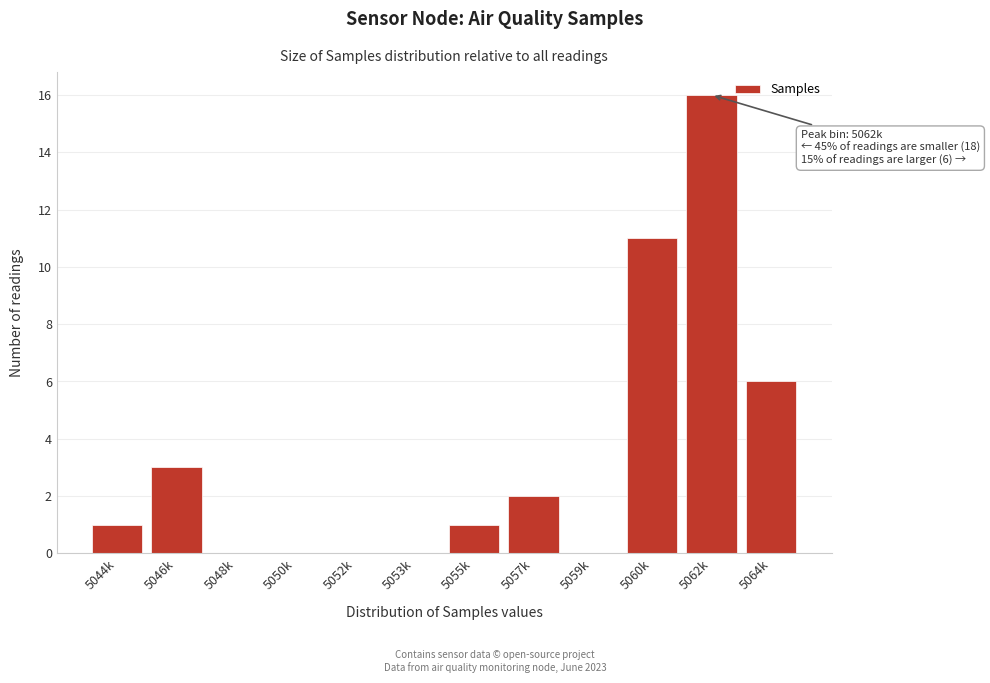

Reading left to right, list all the values displayed in this chart.

5044k=1	5046k=3	5048k=0	5050k=0	5052k=0	5053k=0	5055k=1	5057k=2	5059k=0	5060k=11	5062k=16	5064k=6